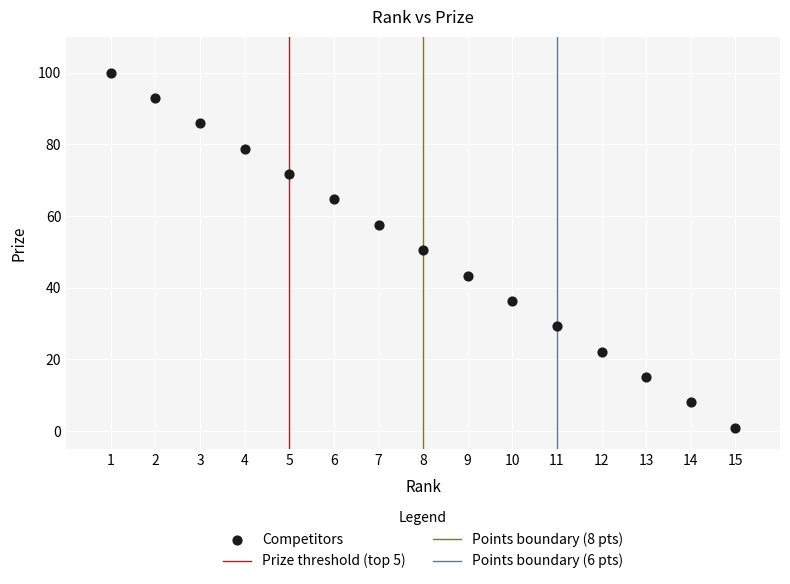

What is the range of X values (max minus min)?

14.0